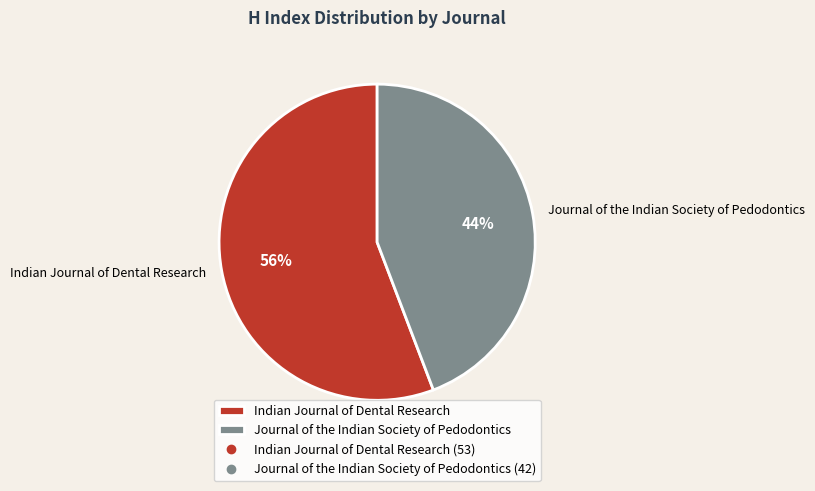

To the nearest percent, what is the average slice percentage?

50%